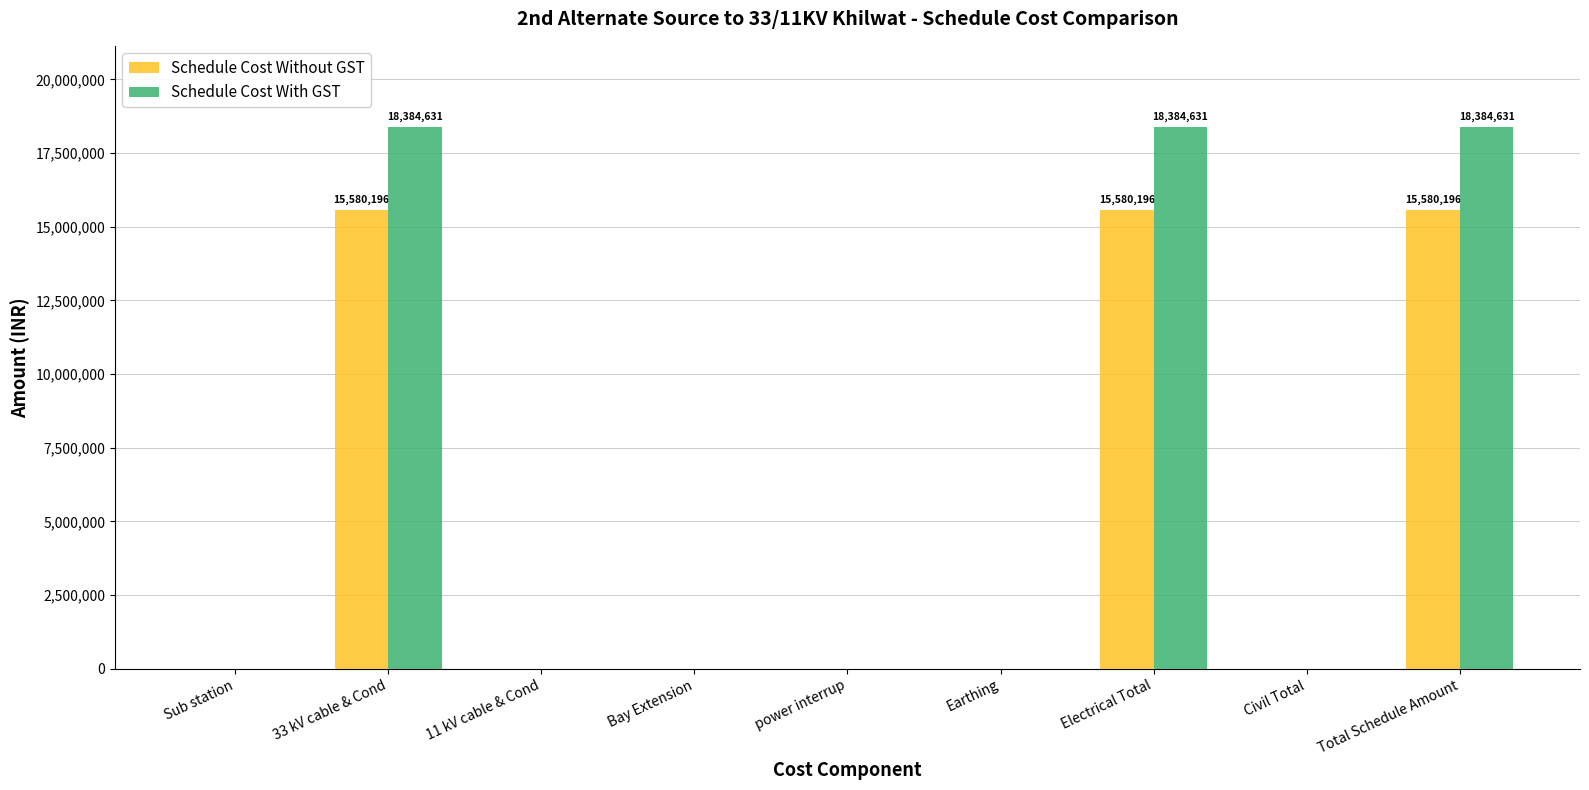

What is the maximum value shown in the chart?

18384631.4